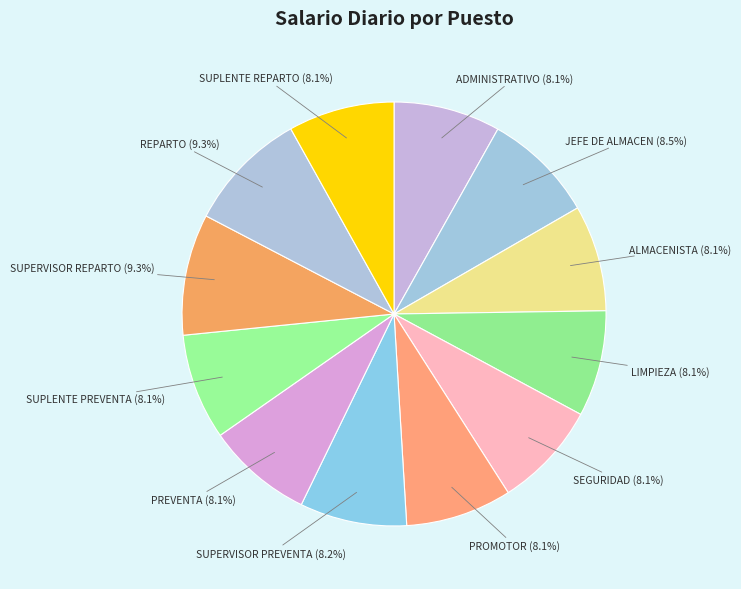

What is the ratio of the value at PREVENTA to the value at REPARTO?

0.9